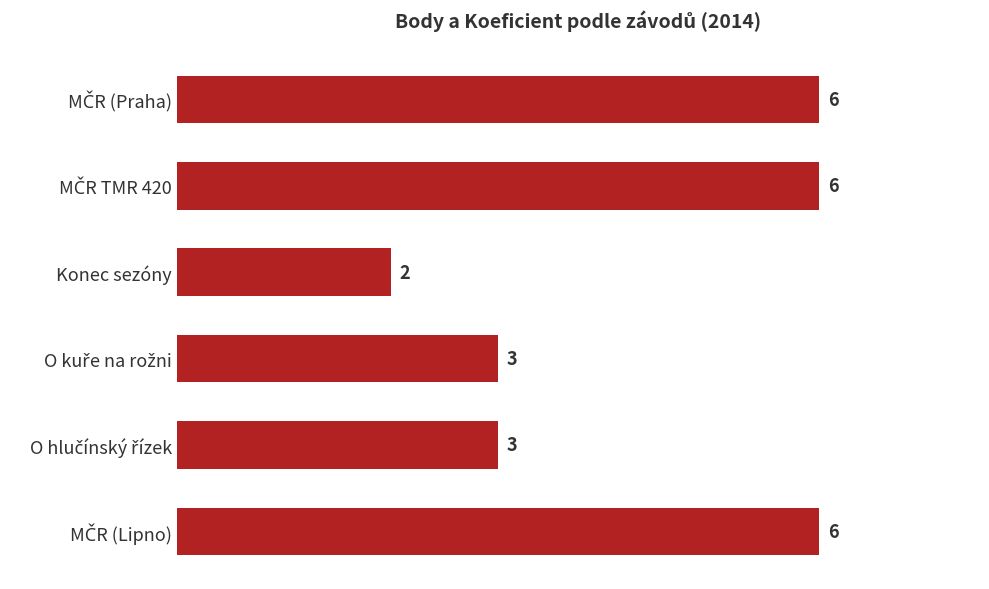

Reading bottom to top, transcribe all the data shown in this chart.

6	3	3	2	6	6